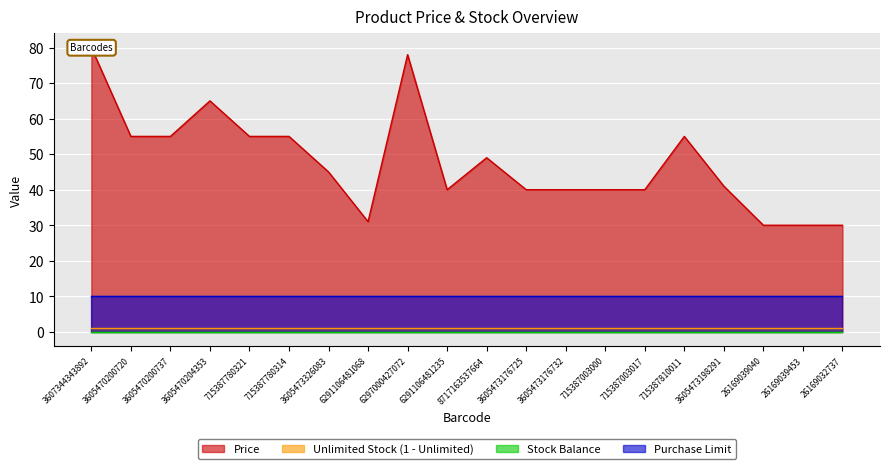

What are all the series names shown in the legend?

Price, Unlimited Stock (1 - Unlimited), Stock Balance, Purchase Limit